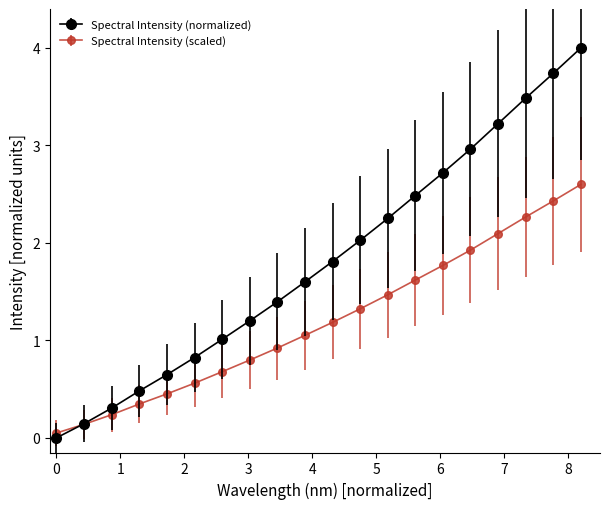

What is the value of the Spectral Intensity (scaled) point at the 15th from the left?

1.8